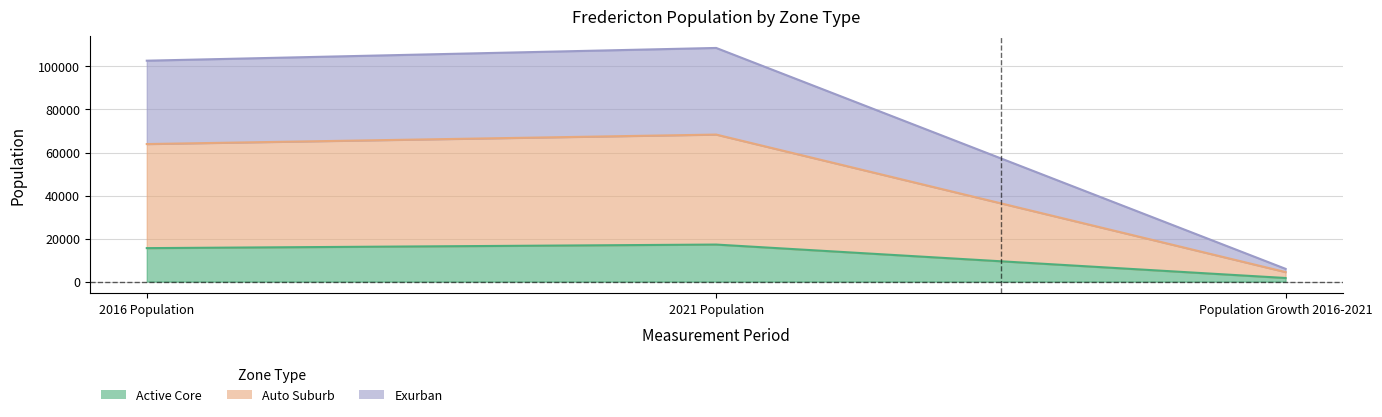

What is the sum of the Active Core values at 2021 Population and 2016 Population?

32754